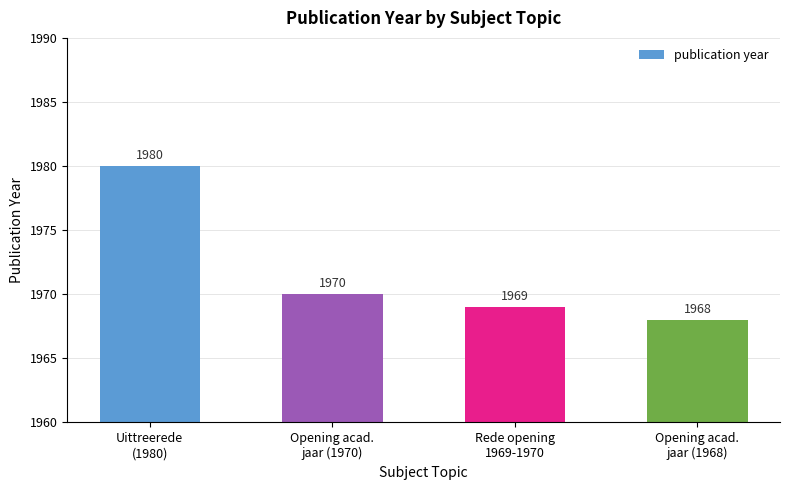

How many data points does each series have?

4